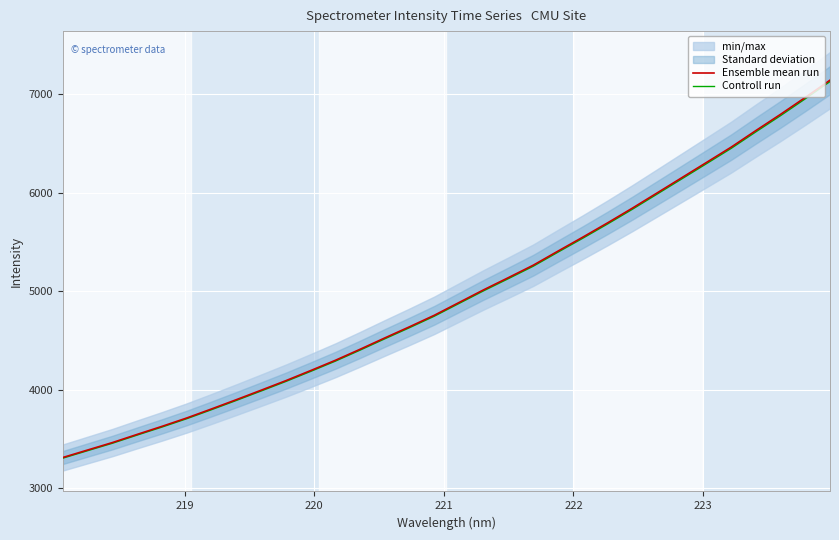

What is the minimum value for Controll run?

3305.2